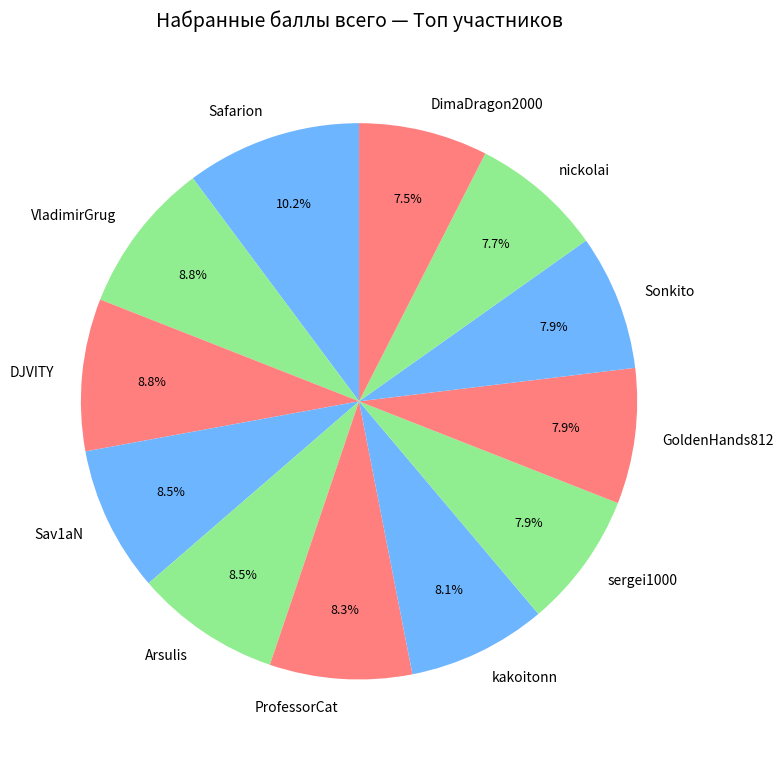

The ProfessorCat slice represents 1% of the pie. True or false?

False